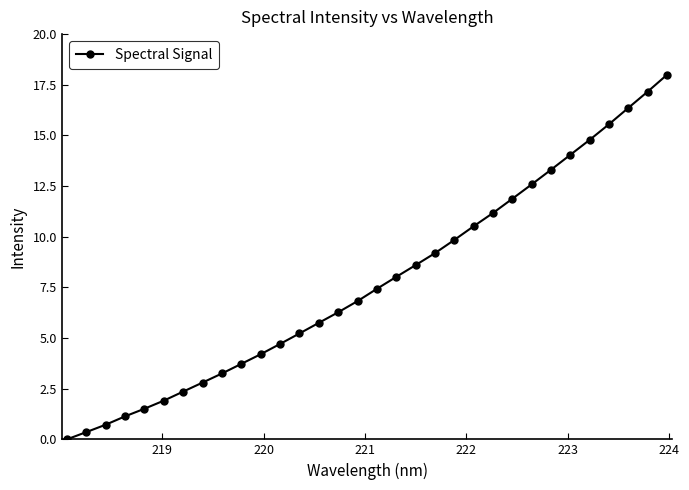

What is the difference between the maximum and minimum values?

18.0